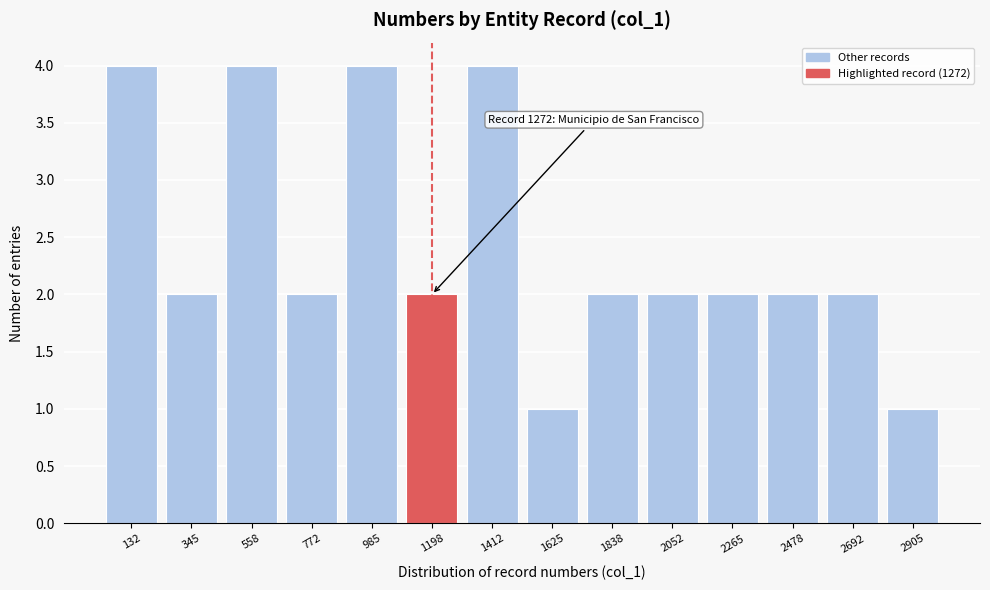

Reading right to left, what are all the values shown in this chart?

2905=1	2692=2	2478=2	2265=2	2052=2	1838=2	1625=1	1412=4	1198=2	985=4	772=2	558=4	345=2	132=4